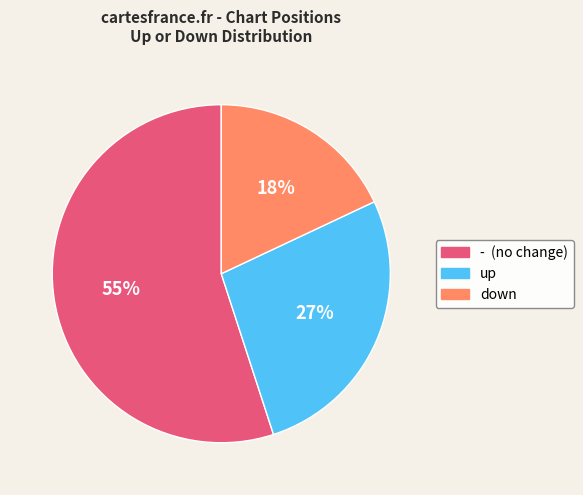

Which slice is the largest?

-